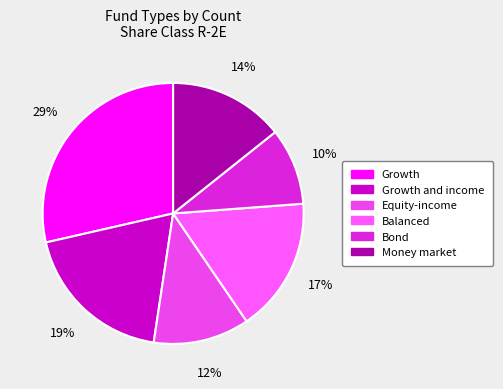

How many segments does this pie chart have?

6